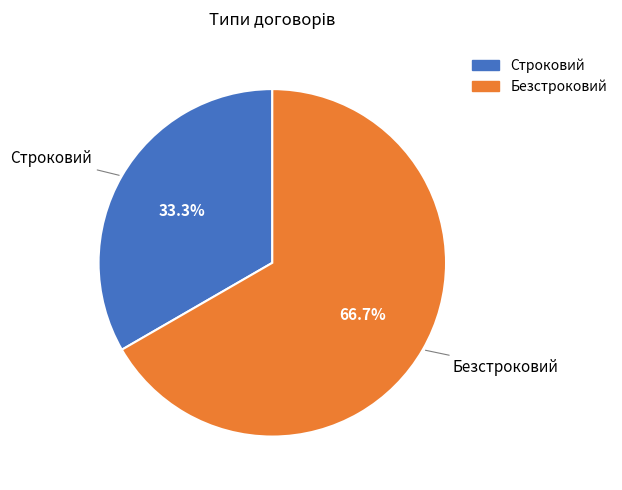

The Безстроковий slice represents 67% of the pie. True or false?

True